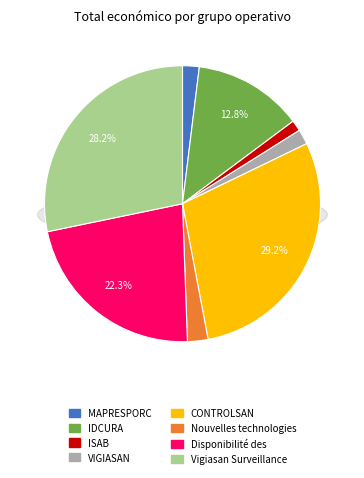

Approximately how many times larger is the value at CONTROLSAN compared to VIGIASAN?

16.6